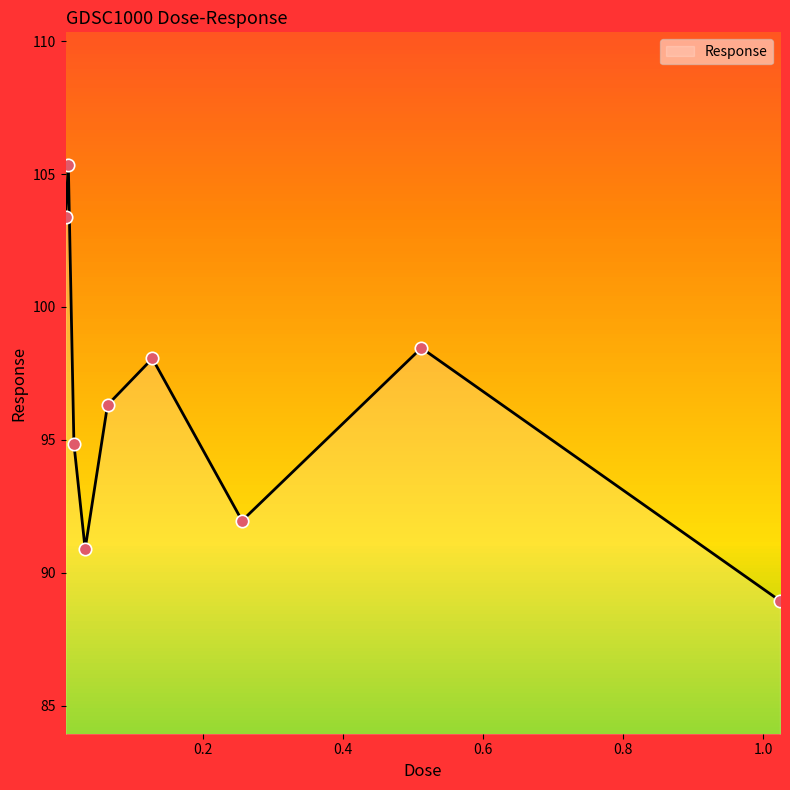

What is the difference between the maximum and minimum values?

16.4